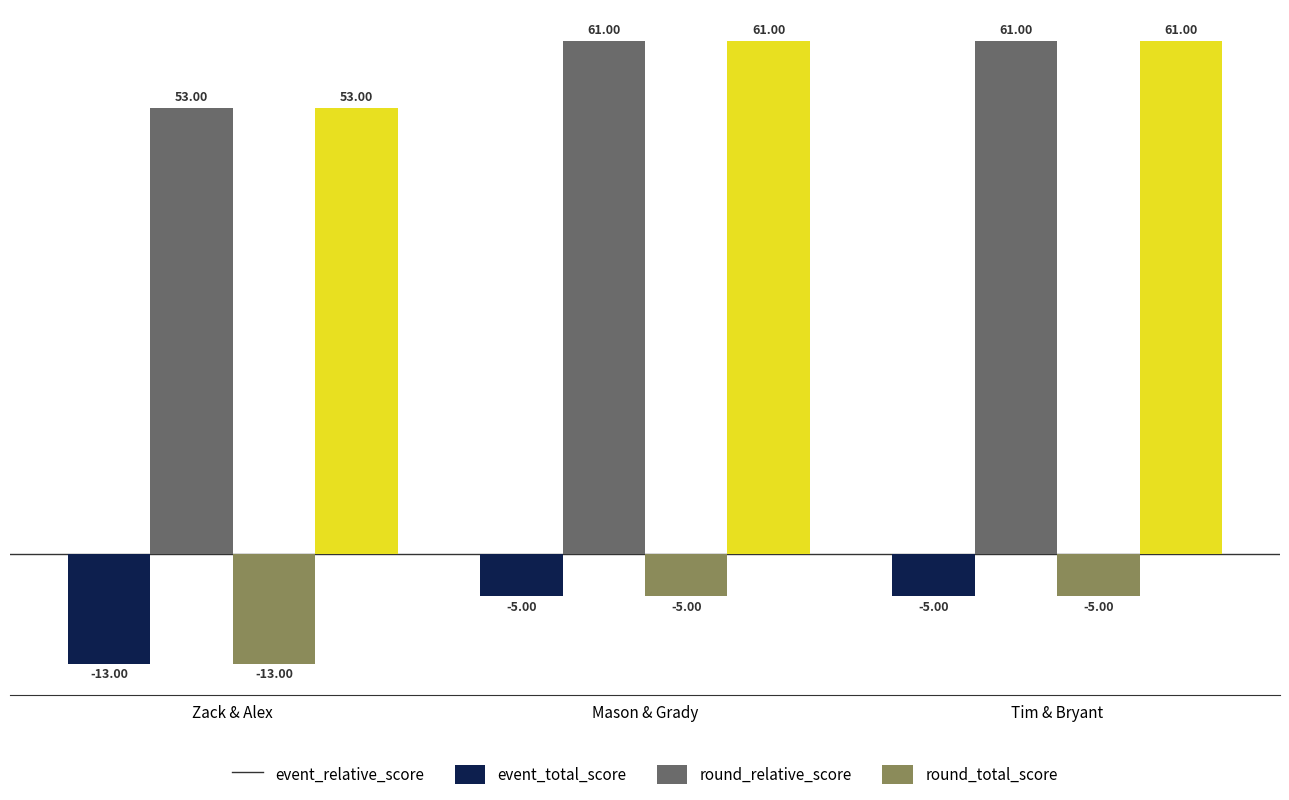

What is the average value of the round_total_score series?

58